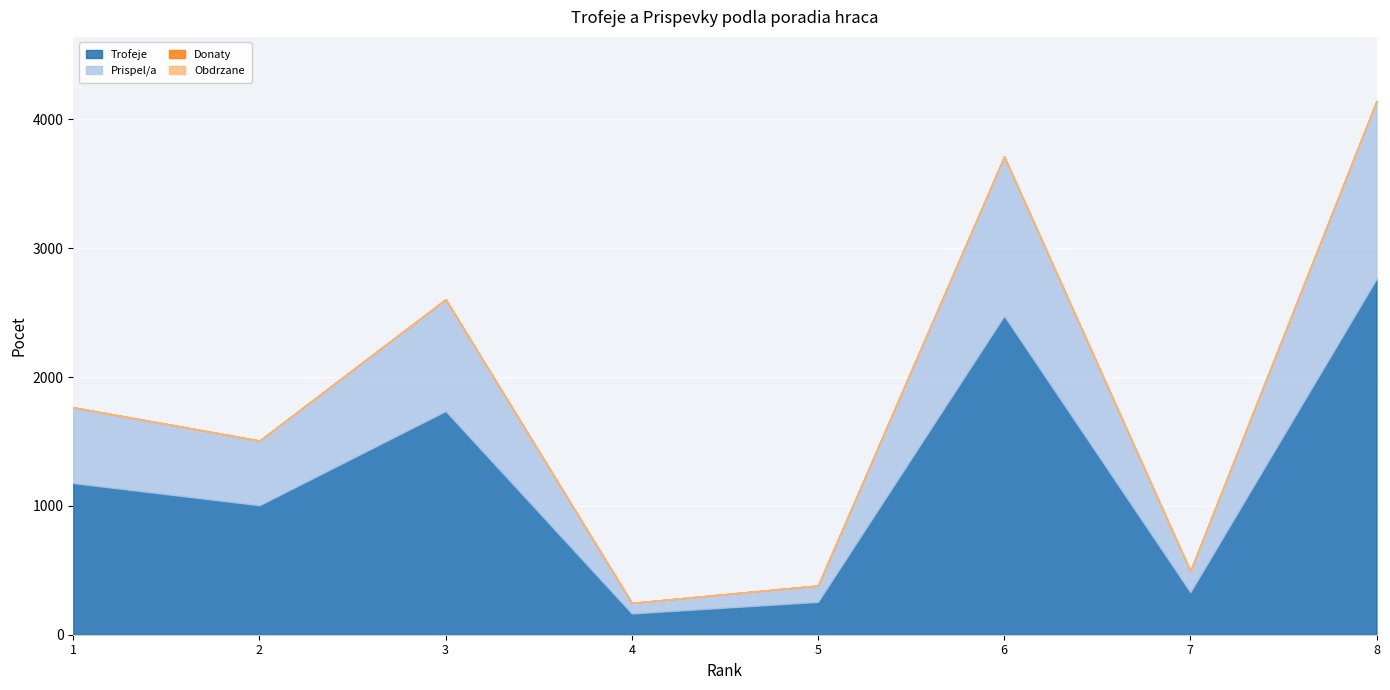

What is the difference between the maximum and minimum values in the Prispel/a series?

1299